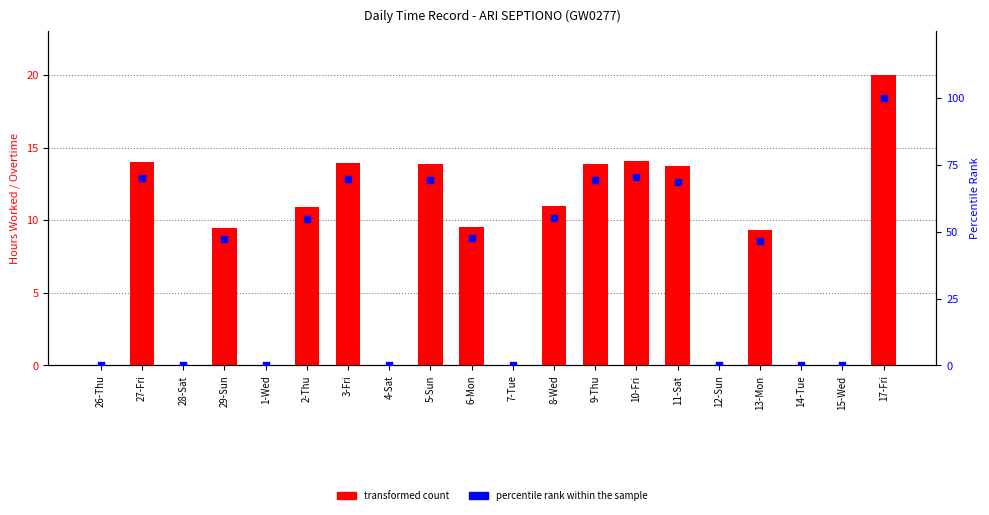

What are all the series names shown in the legend?

transformed count, percentile rank within the sample